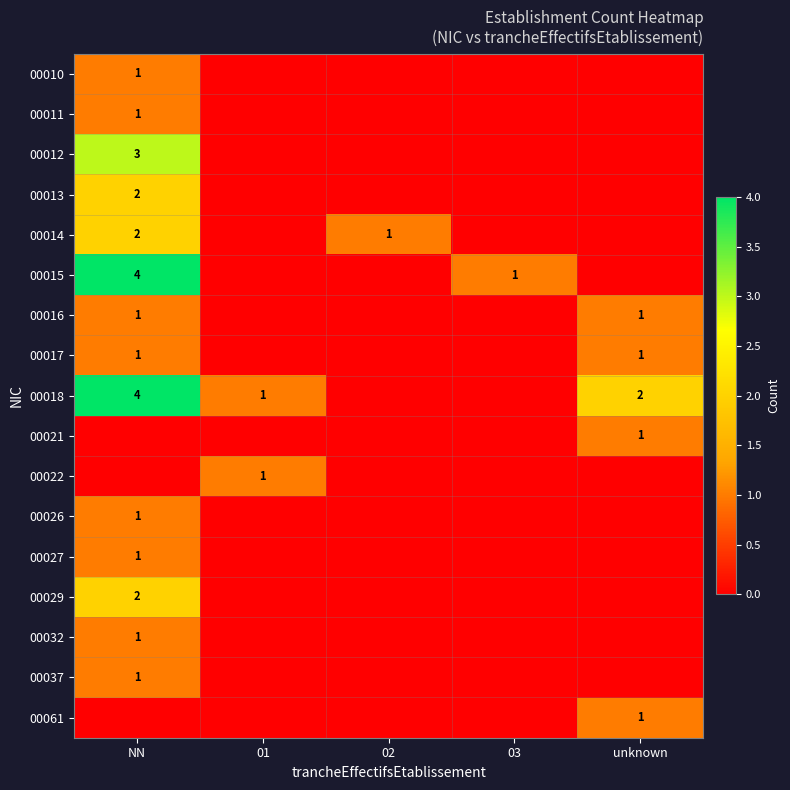

True or false: 00013 has a value of 3 at NN.

False